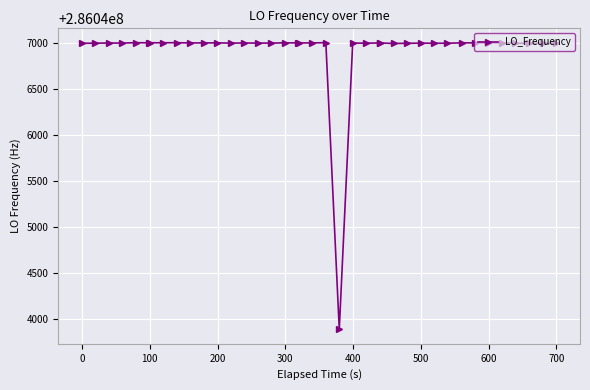

What is the minimum value shown in the chart?

286043881.7